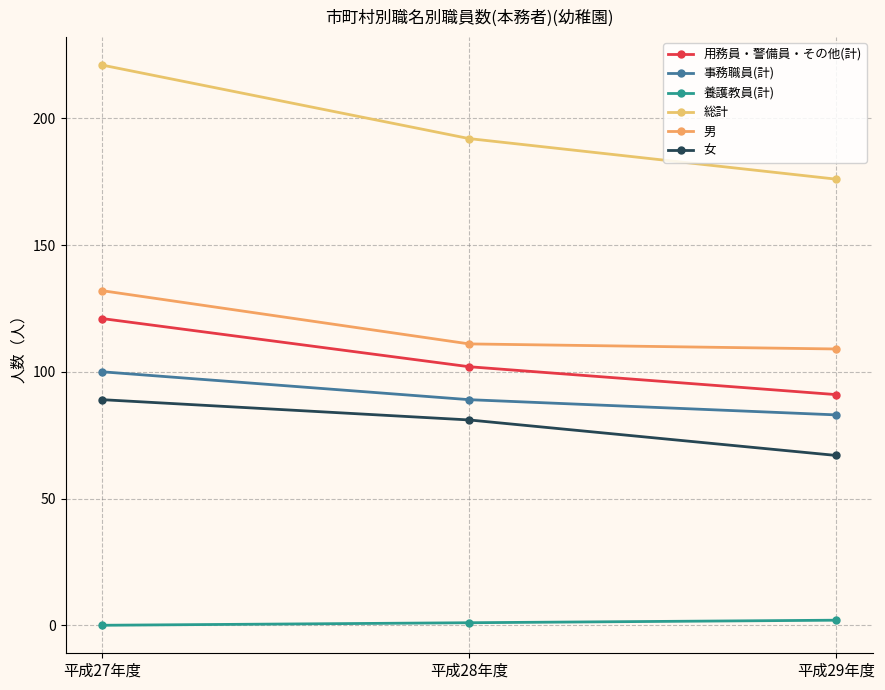

What is the label of the 1st point from the right?

平成29年度